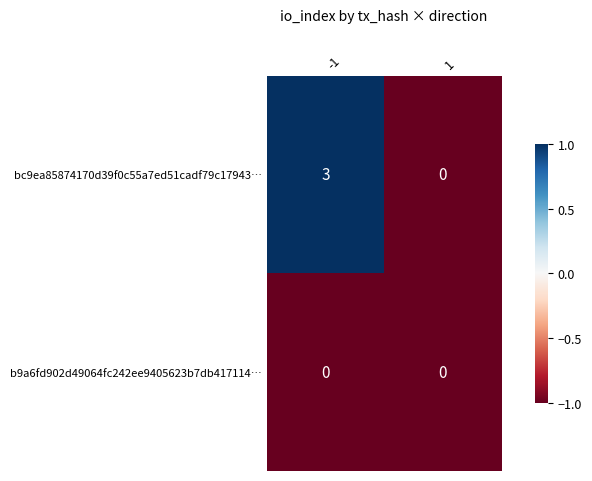

What is the total value across all series at -1?

3